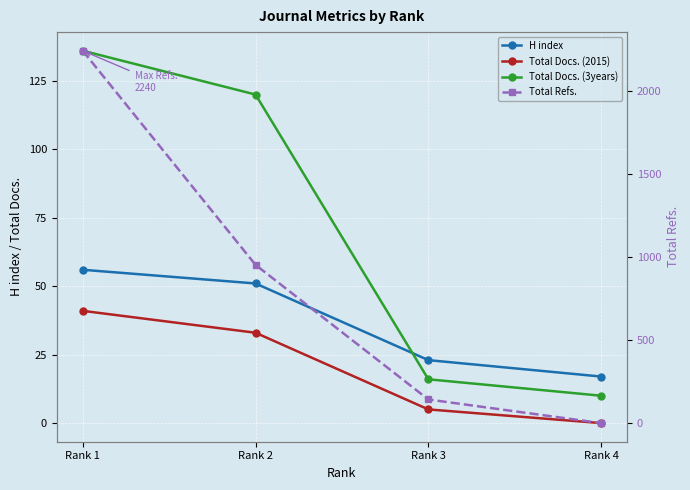

True or false: Total Refs. has more than 0 points higher than both neighbors.

False